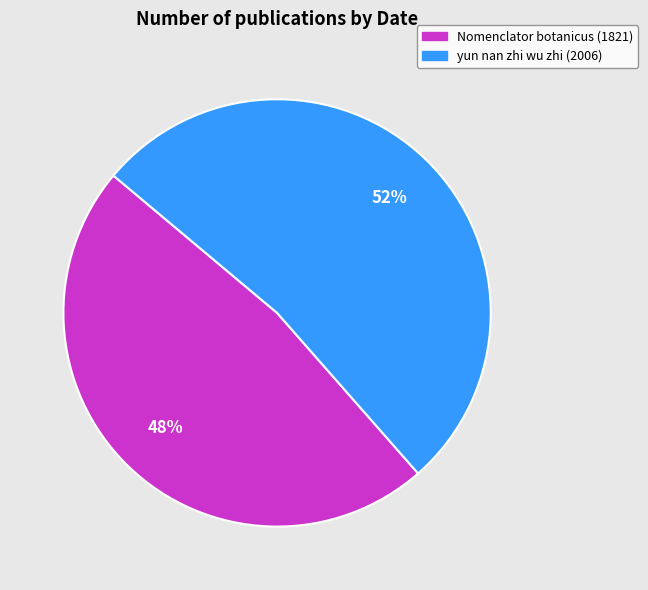

What is the ratio of the value at yun nan zhi wu zhi (2006) to the value at Nomenclator botanicus (1821)?

1.1